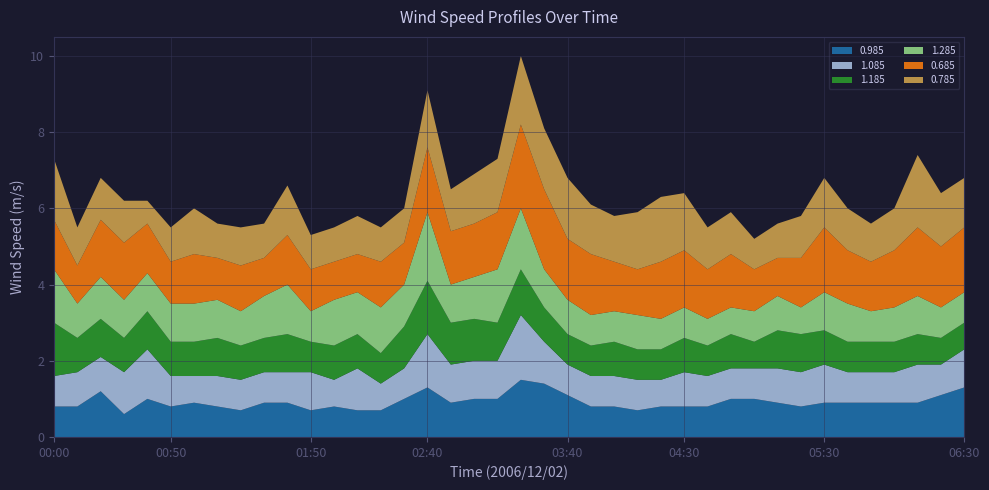

Reading left to right, transcribe all the data shown in this chart.

0.985: 00:00=0.8	00:10=0.8	00:20=1.2	00:30=0.6	00:40=1.0	00:50=0.8	01:00=0.9	01:10=0.8	01:20=0.7	01:30=0.9	01:40=0.9	01:50=0.7	02:00=0.8	02:10=0.7	02:20=0.7	02:30=1.0	02:40=1.3	02:50=0.9	03:00=1.0	03:10=1.0	03:20=1.5	03:30=1.4	03:40=1.1	03:50=0.8	04:00=0.8	04:10=0.7	04:20=0.8	04:30=0.8	04:40=0.8	04:50=1.0	05:00=1.0	05:10=0.9	05:20=0.8	05:30=0.9	05:40=0.9	05:50=0.9	06:00=0.9	06:10=0.9	06:20=1.1	06:30=1.3
1.085: 00:00=0.8	00:10=0.9	00:20=0.9	00:30=1.1	00:40=1.3	00:50=0.8	01:00=0.7	01:10=0.8	01:20=0.8	01:30=0.8	01:40=0.8	01:50=1.0	02:00=0.7	02:10=1.1	02:20=0.7	02:30=0.8	02:40=1.4	02:50=1.0	03:00=1.0	03:10=1.0	03:20=1.7	03:30=1.1	03:40=0.8	03:50=0.8	04:00=0.8	04:10=0.8	04:20=0.7	04:30=0.9	04:40=0.8	04:50=0.8	05:00=0.8	05:10=0.9	05:20=0.9	05:30=1.0	05:40=0.8	05:50=0.8	06:00=0.8	06:10=1.0	06:20=0.8	06:30=1.0
1.185: 00:00=1.4	00:10=0.9	00:20=1.0	00:30=0.9	00:40=1.0	00:50=0.9	01:00=0.9	01:10=1.0	01:20=0.9	01:30=0.9	01:40=1.0	01:50=0.8	02:00=0.9	02:10=0.9	02:20=0.8	02:30=1.1	02:40=1.4	02:50=1.1	03:00=1.1	03:10=1.0	03:20=1.2	03:30=0.9	03:40=0.8	03:50=0.8	04:00=0.9	04:10=0.8	04:20=0.8	04:30=0.9	04:40=0.8	04:50=0.9	05:00=0.7	05:10=1.0	05:20=1.0	05:30=0.9	05:40=0.8	05:50=0.8	06:00=0.8	06:10=0.8	06:20=0.7	06:30=0.7
1.285: 00:00=1.4	00:10=0.9	00:20=1.1	00:30=1.0	00:40=1.0	00:50=1.0	01:00=1.0	01:10=1.0	01:20=0.9	01:30=1.1	01:40=1.3	01:50=0.8	02:00=1.2	02:10=1.1	02:20=1.2	02:30=1.1	02:40=1.8	02:50=1.0	03:00=1.1	03:10=1.4	03:20=1.6	03:30=1.0	03:40=0.9	03:50=0.8	04:00=0.8	04:10=0.9	04:20=0.8	04:30=0.8	04:40=0.7	04:50=0.7	05:00=0.8	05:10=0.9	05:20=0.7	05:30=1.0	05:40=1.0	05:50=0.8	06:00=0.9	06:10=1.0	06:20=0.8	06:30=0.8
0.685: 00:00=1.3	00:10=1.0	00:20=1.5	00:30=1.5	00:40=1.3	00:50=1.1	01:00=1.3	01:10=1.1	01:20=1.2	01:30=1.0	01:40=1.3	01:50=1.1	02:00=1.0	02:10=1.0	02:20=1.2	02:30=1.1	02:40=1.7	02:50=1.4	03:00=1.4	03:10=1.5	03:20=2.2	03:30=2.1	03:40=1.6	03:50=1.6	04:00=1.3	04:10=1.2	04:20=1.5	04:30=1.5	04:40=1.3	04:50=1.4	05:00=1.1	05:10=1.0	05:20=1.3	05:30=1.7	05:40=1.4	05:50=1.3	06:00=1.5	06:10=1.8	06:20=1.6	06:30=1.7
0.785: 00:00=1.6	00:10=1.0	00:20=1.1	00:30=1.1	00:40=0.6	00:50=0.9	01:00=1.2	01:10=0.9	01:20=1.0	01:30=0.9	01:40=1.3	01:50=0.9	02:00=0.9	02:10=1.0	02:20=0.9	02:30=0.9	02:40=1.5	02:50=1.1	03:00=1.3	03:10=1.4	03:20=1.8	03:30=1.6	03:40=1.6	03:50=1.3	04:00=1.2	04:10=1.5	04:20=1.7	04:30=1.5	04:40=1.1	04:50=1.1	05:00=0.8	05:10=0.9	05:20=1.1	05:30=1.3	05:40=1.1	05:50=1.0	06:00=1.1	06:10=1.9	06:20=1.4	06:30=1.3